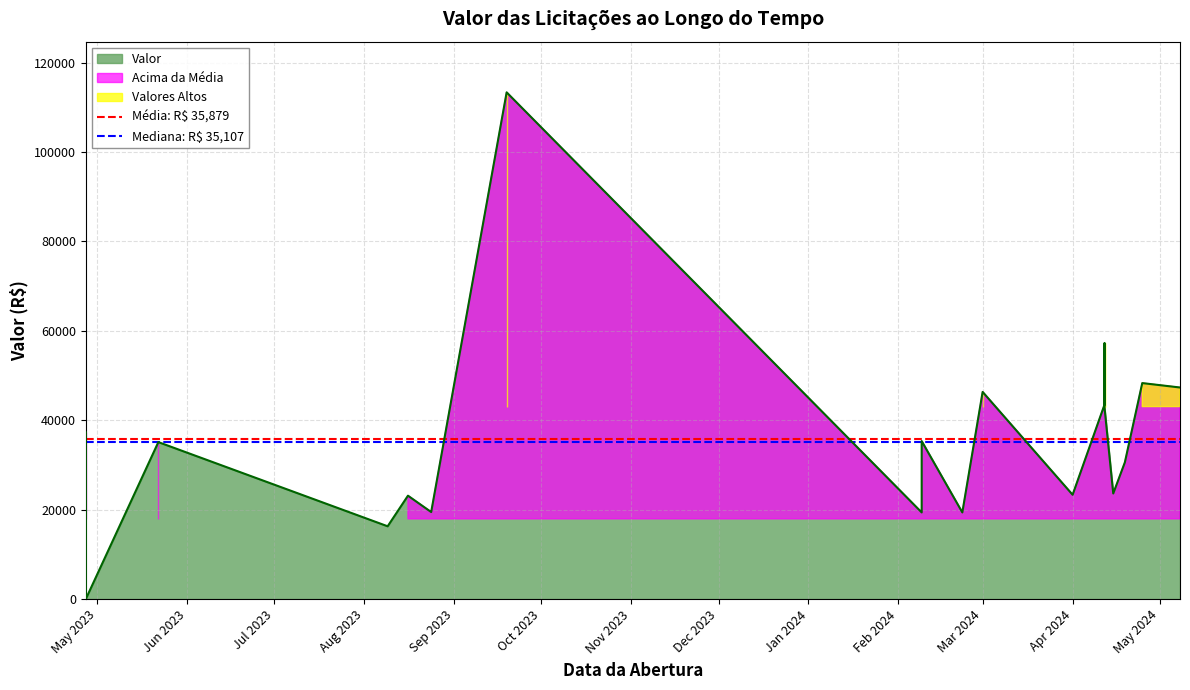

Rank the series at May 2023 from lowest to highest value.

Mediana: R$ 35,107, Média: R$ 35,879